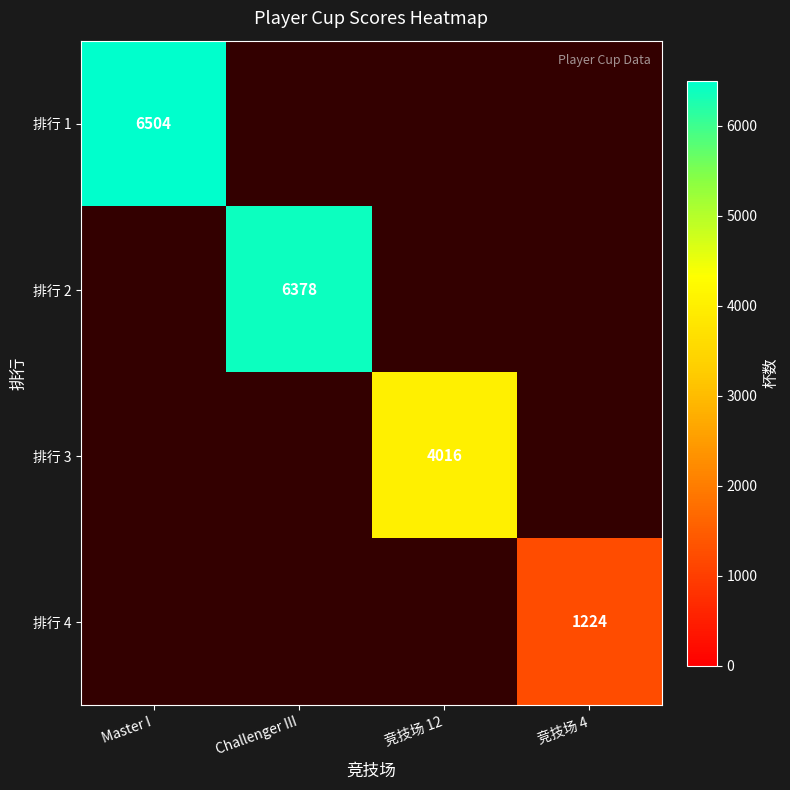

The 排行 1 series shows 9956 at Master I. True or false?

False